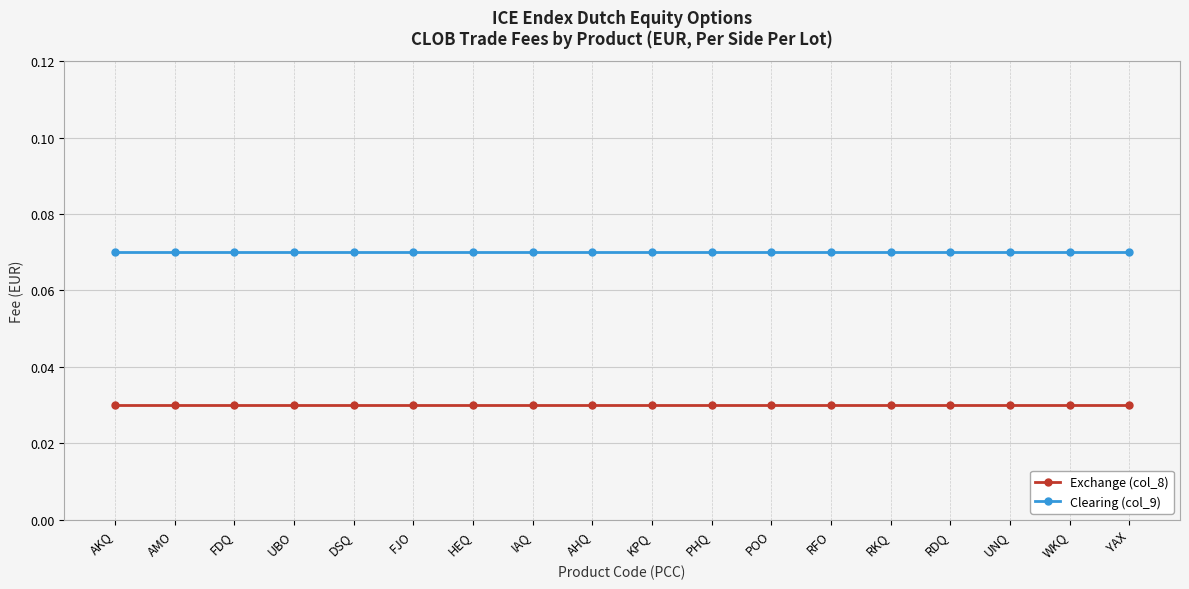

Which series has the largest total across all categories?

Clearing (col_9)